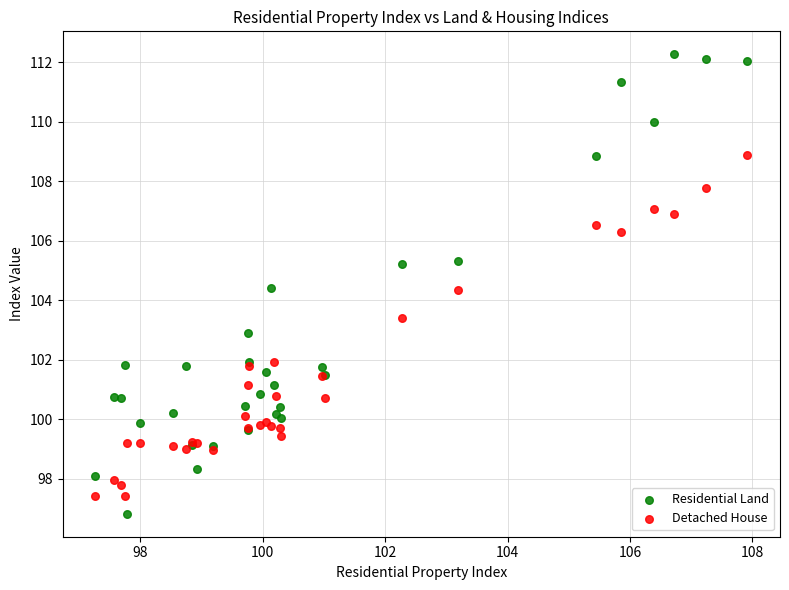

What is the X range (max minus min) for the scatter plot?

10.7